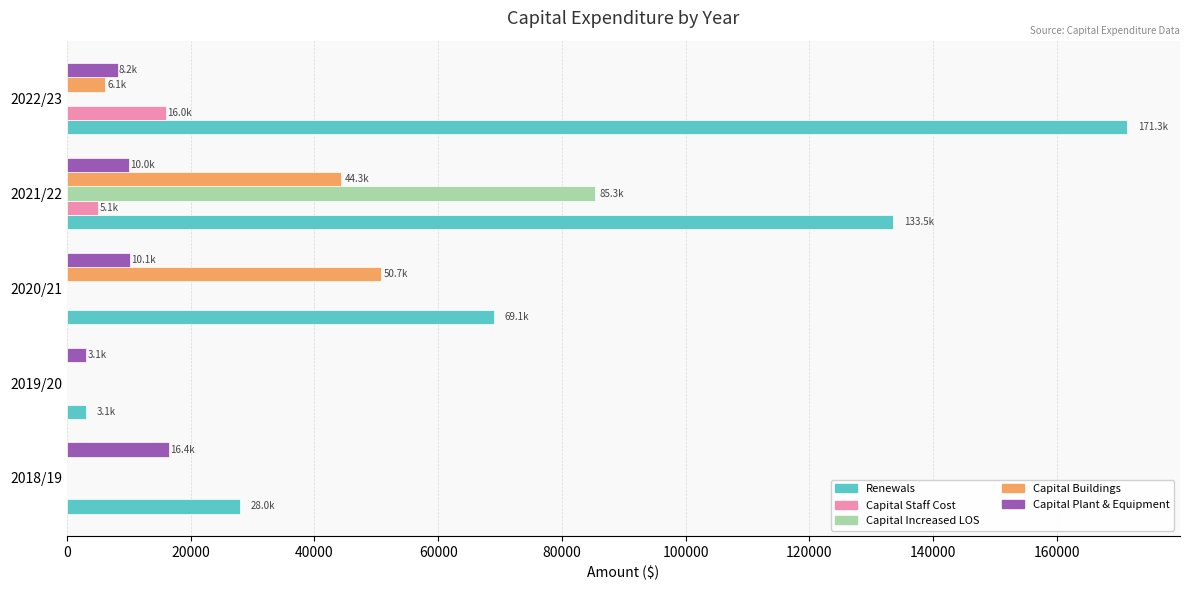

What is the sum of all Capital Buildings values?

101188.5